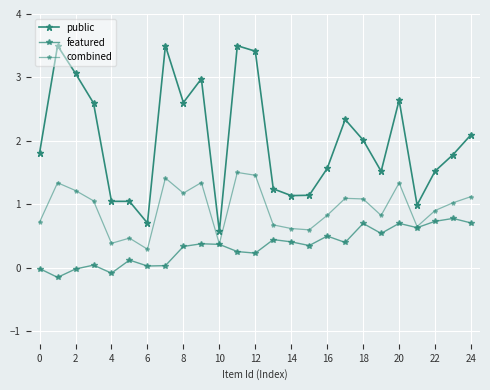

What is the label of the 14th point from the left?

13